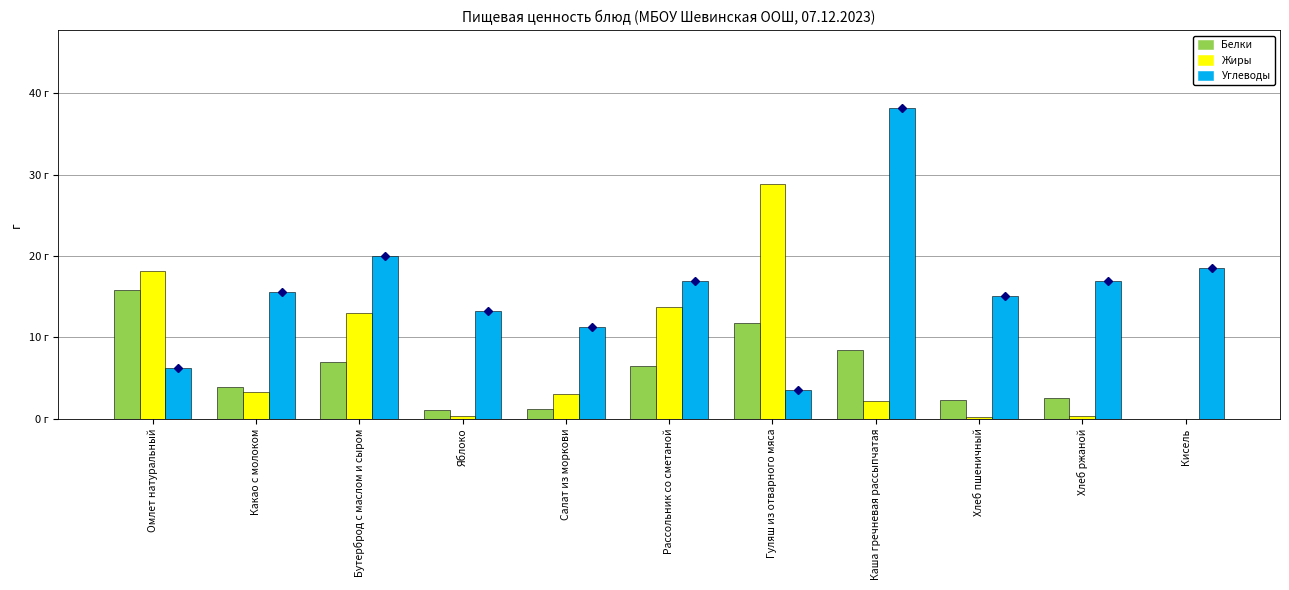

What are all the series names shown in the legend?

Белки, Жиры, Углеводы